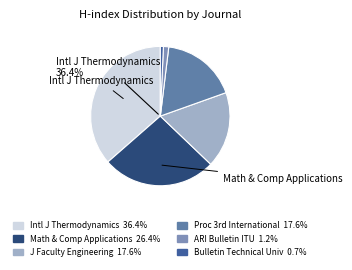

What percentage is the ARI Bulletin of the Istanbul Technical slice, to the nearest percent?

1%